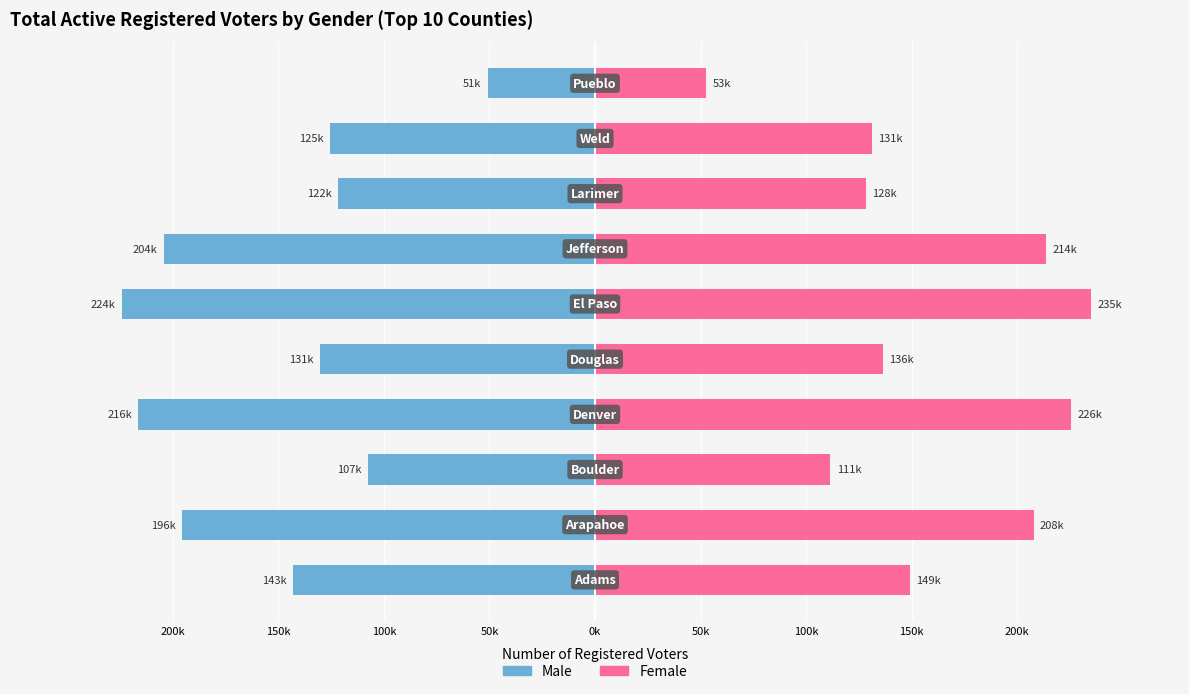

Which series changed the most between 200k and 100k?

Female